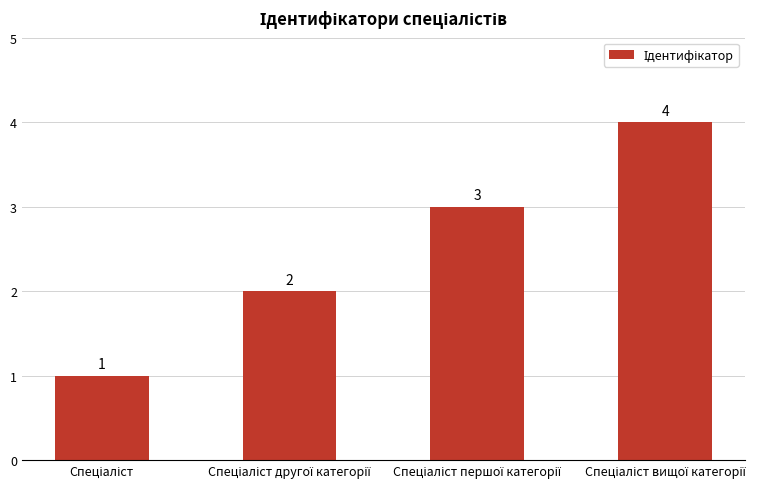

What is the sum of all values?

10